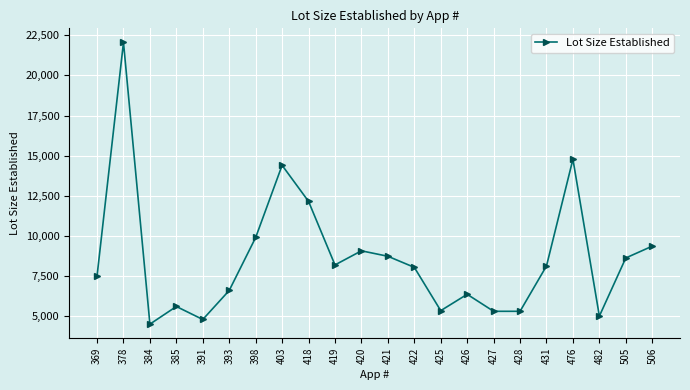

Is it true that the value at 369 is 7500?

True